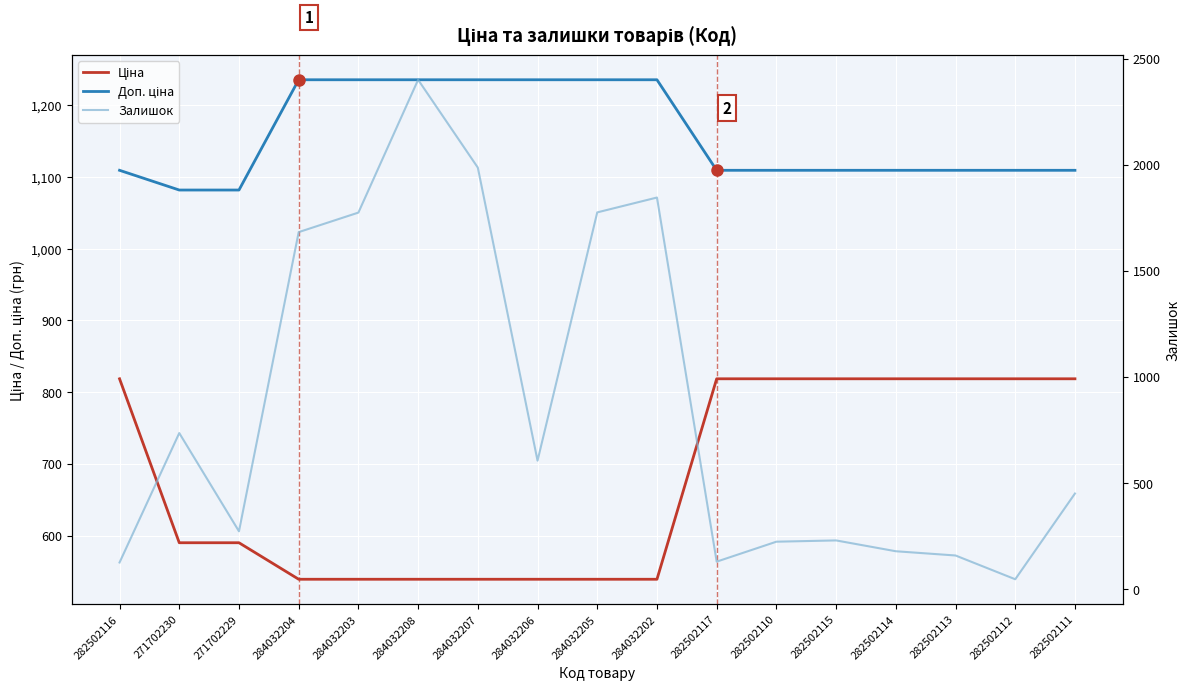

What is the label of the 3rd point from the left?

271702229